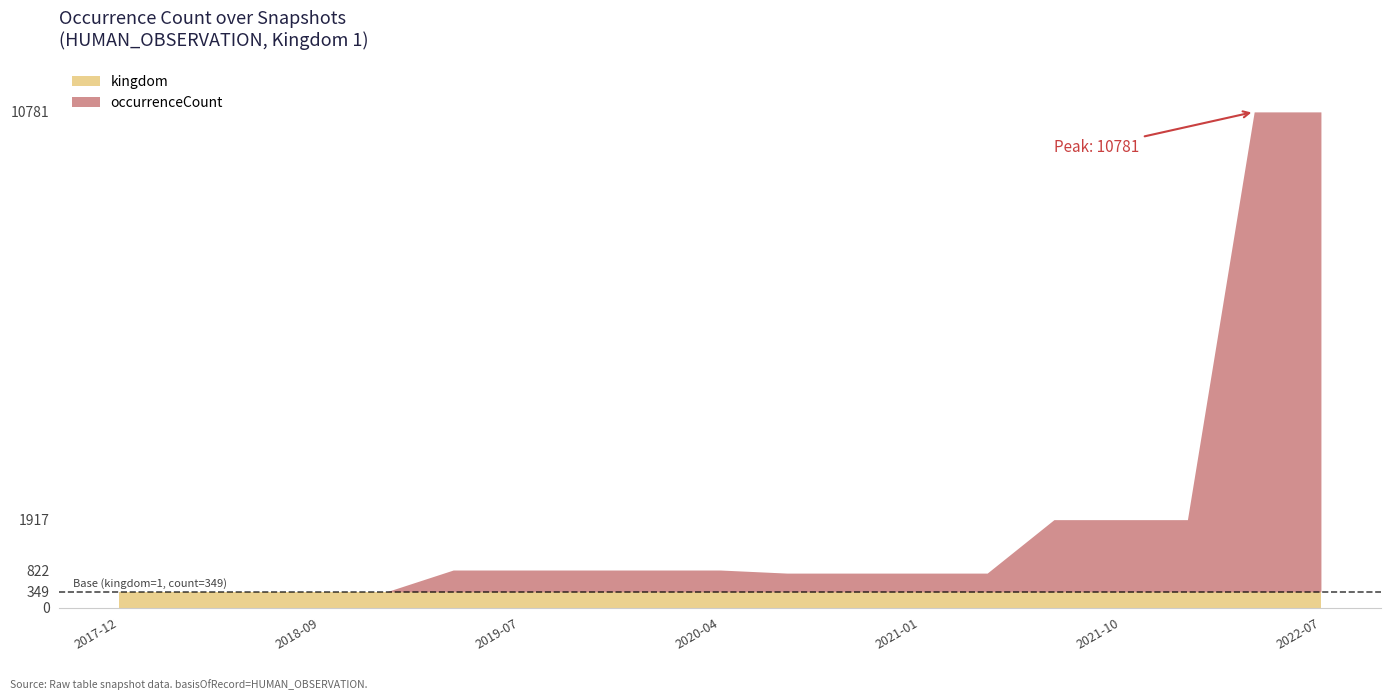

How many lines are shown in the chart?

2